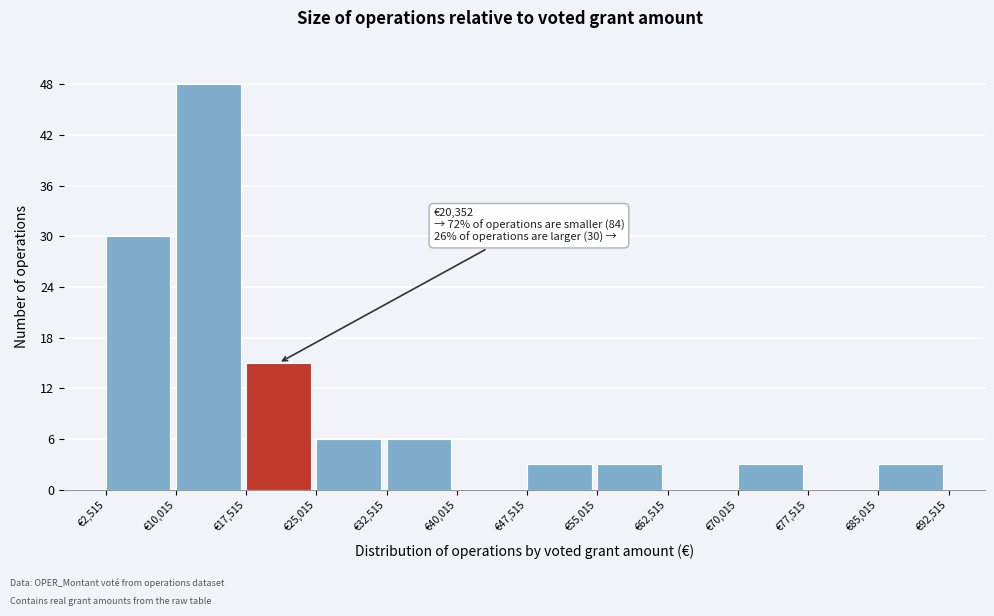

Which range on the x-axis has the tallest bar?

10000 to 18000